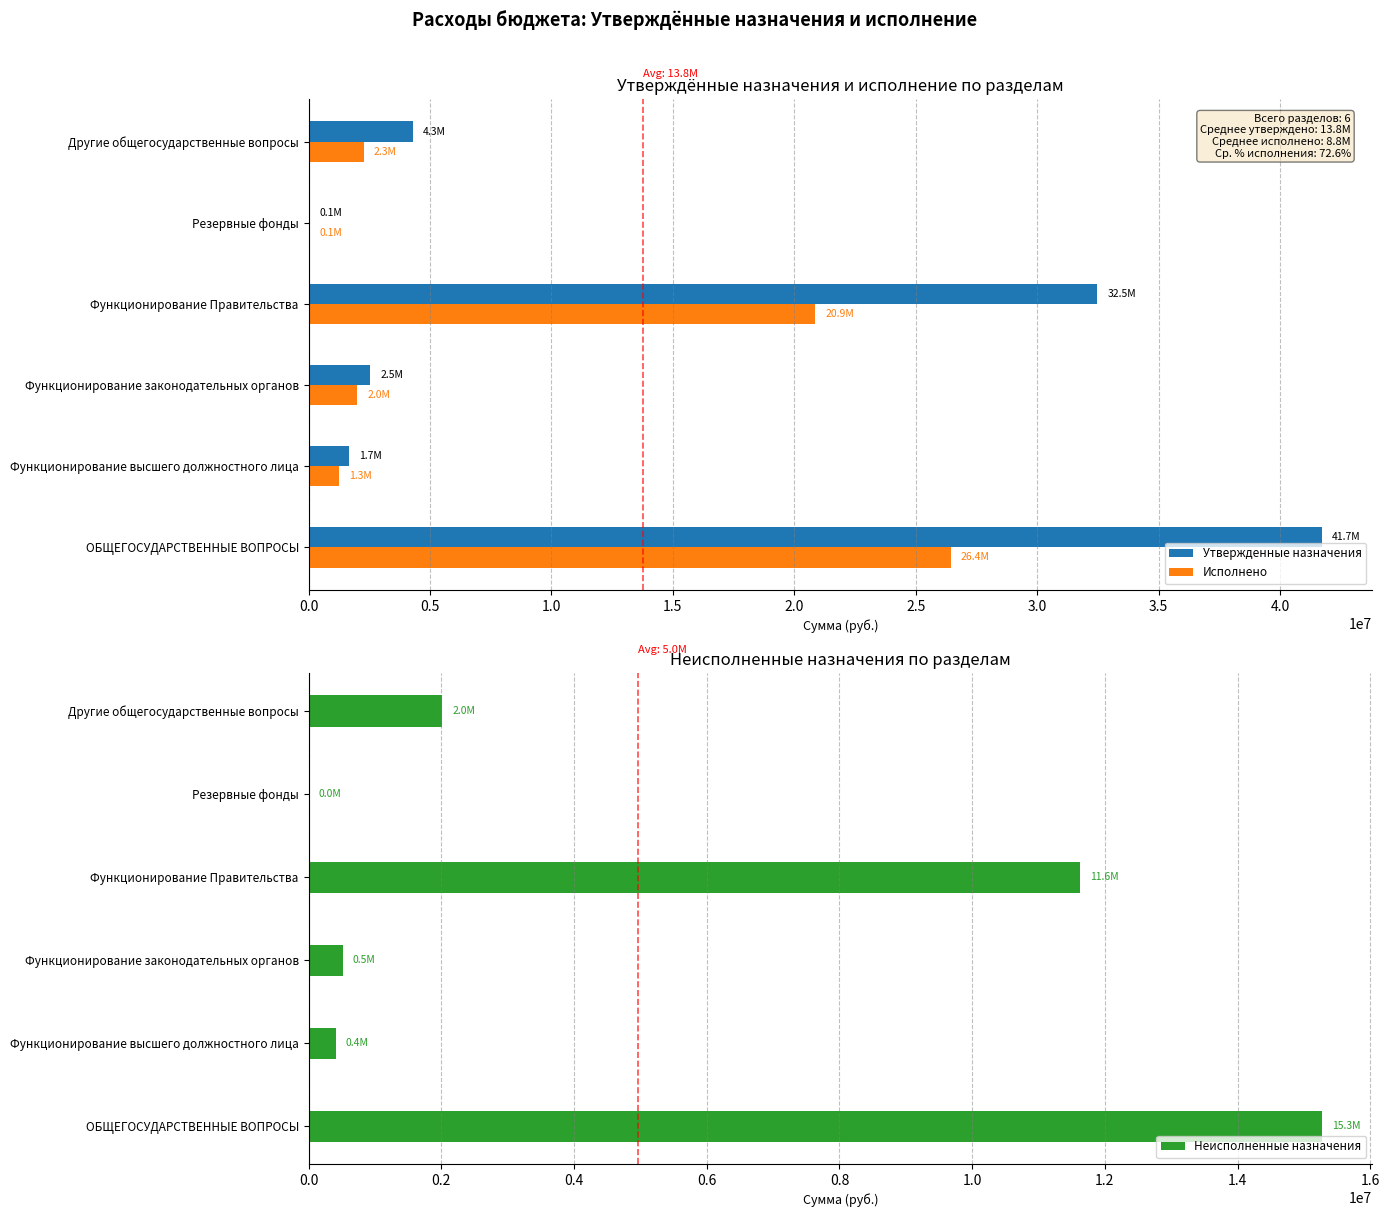

What is the difference between the Утвержденные назначения values at Резервные фонды and Функционирование Правительства?

32428588.0